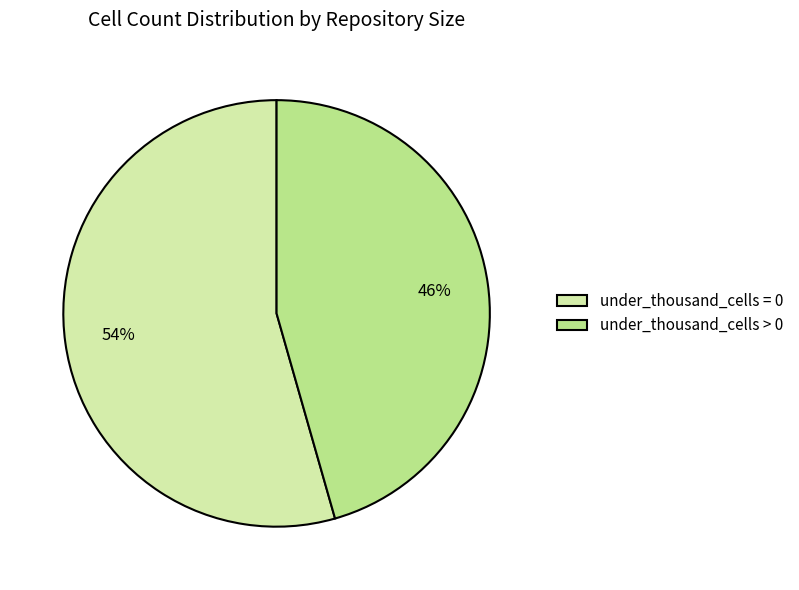

Is the sum of under_thousand_cells = 0 and under_thousand_cells > 0 greater than half?

Yes